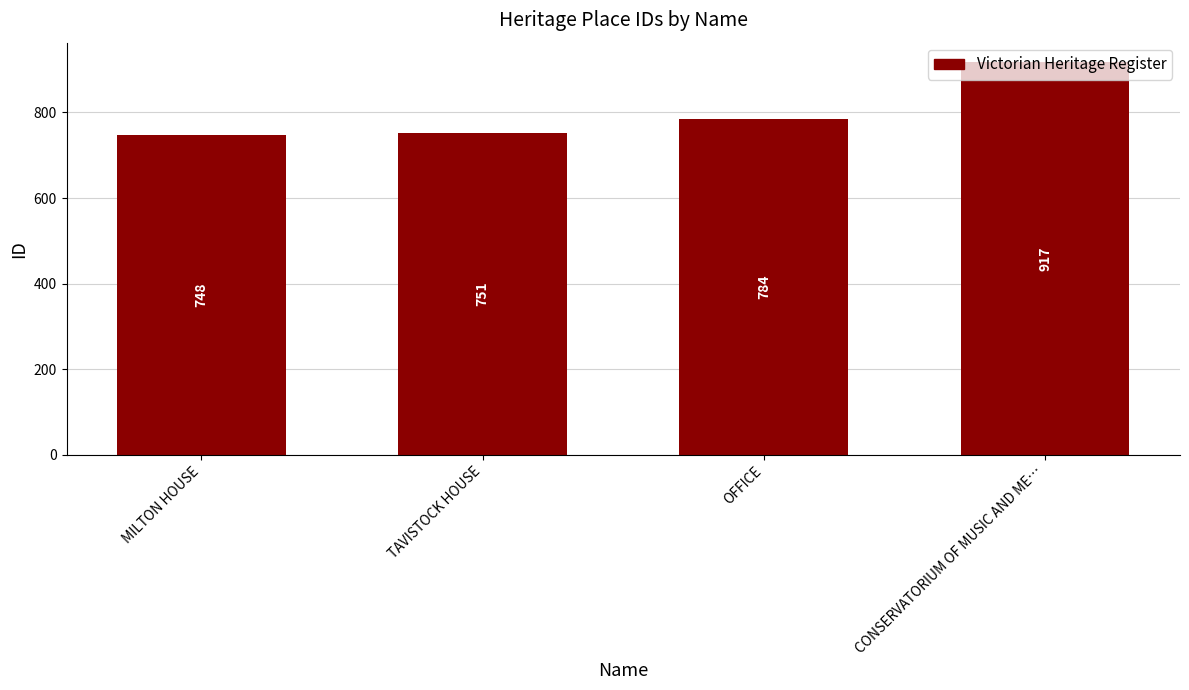

Which label corresponds to the largest value in the chart?

CONSERVATORIUM OF MUSIC AND ME…